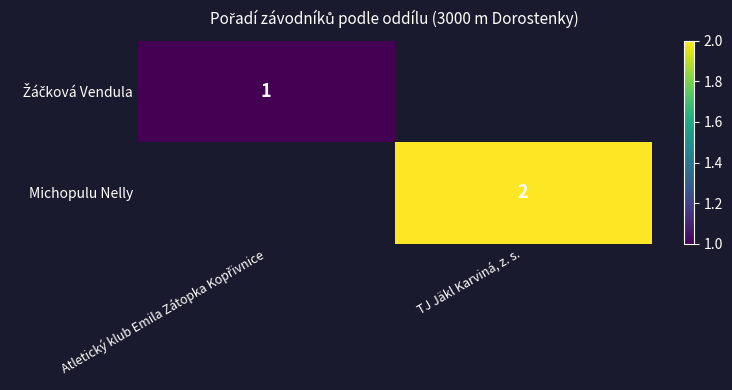

Which category has the lowest value across all series?

Atletický klub Emila Zátopka Kopřivnice